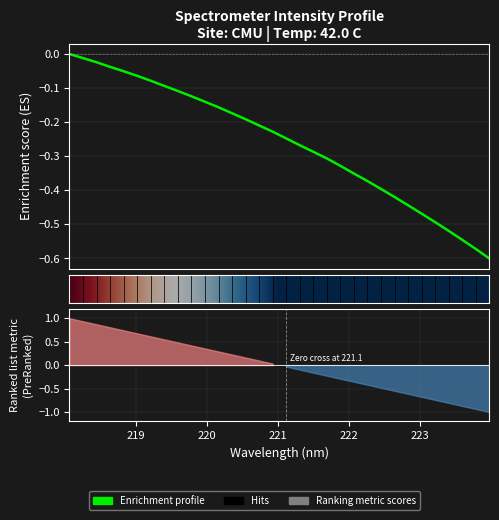

Rank the categories by value from lowest to highest.

223.9802, 223.7895, 223.5987, 223.408, 223.2172, 223.0264, 222.8355, 222.6447, 222.4538, 222.263, 222.0721, 221.8812, 221.6902, 221.4993, 221.3083, 221.1174, 220.9264, 220.7354, 220.5444, 220.3533, 220.1623, 219.9712, 219.7801, 219.589, 219.3979, 219.2067, 219.0156, 218.8244, 218.6332, 218.442, 218.2508, 218.0596